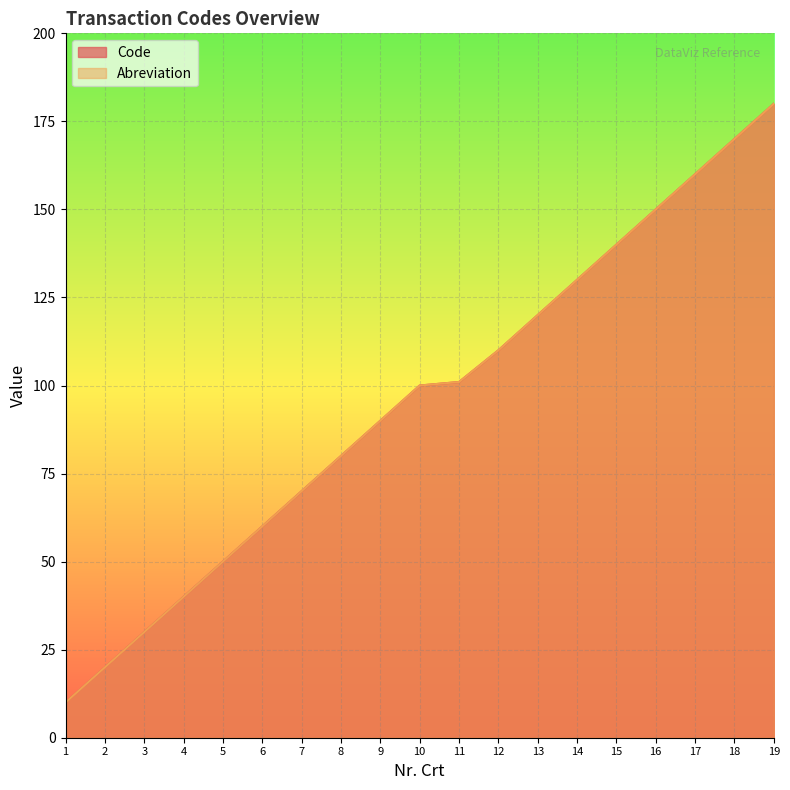

At 8, list the series in order from smallest to largest.

Code, Abreviation